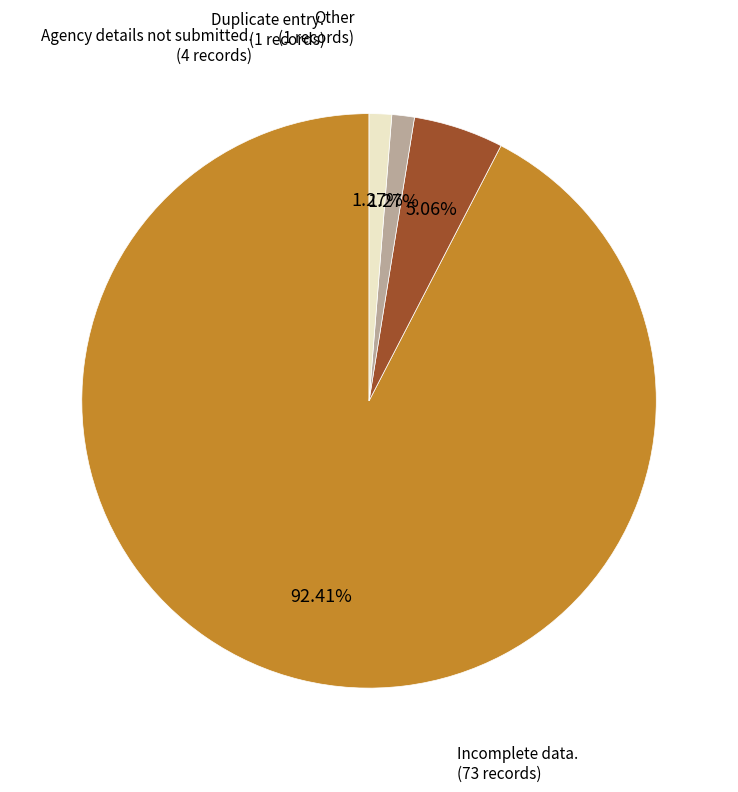

How many slices are in this pie chart?

4